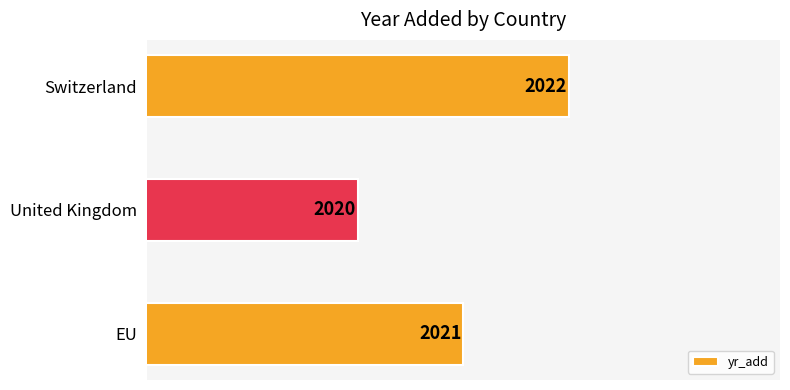

Which has a higher value, Switzerland or EU?

Switzerland